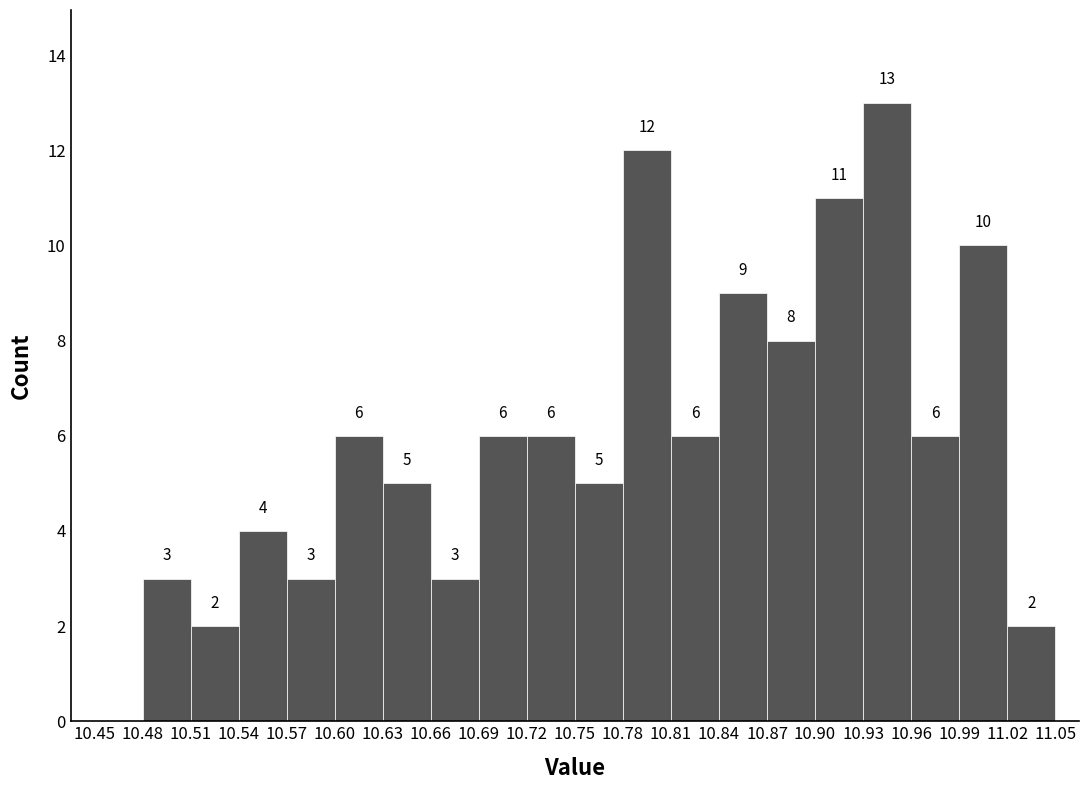

Over which range of the x-axis is the bar tallest?

10.93 to 10.96